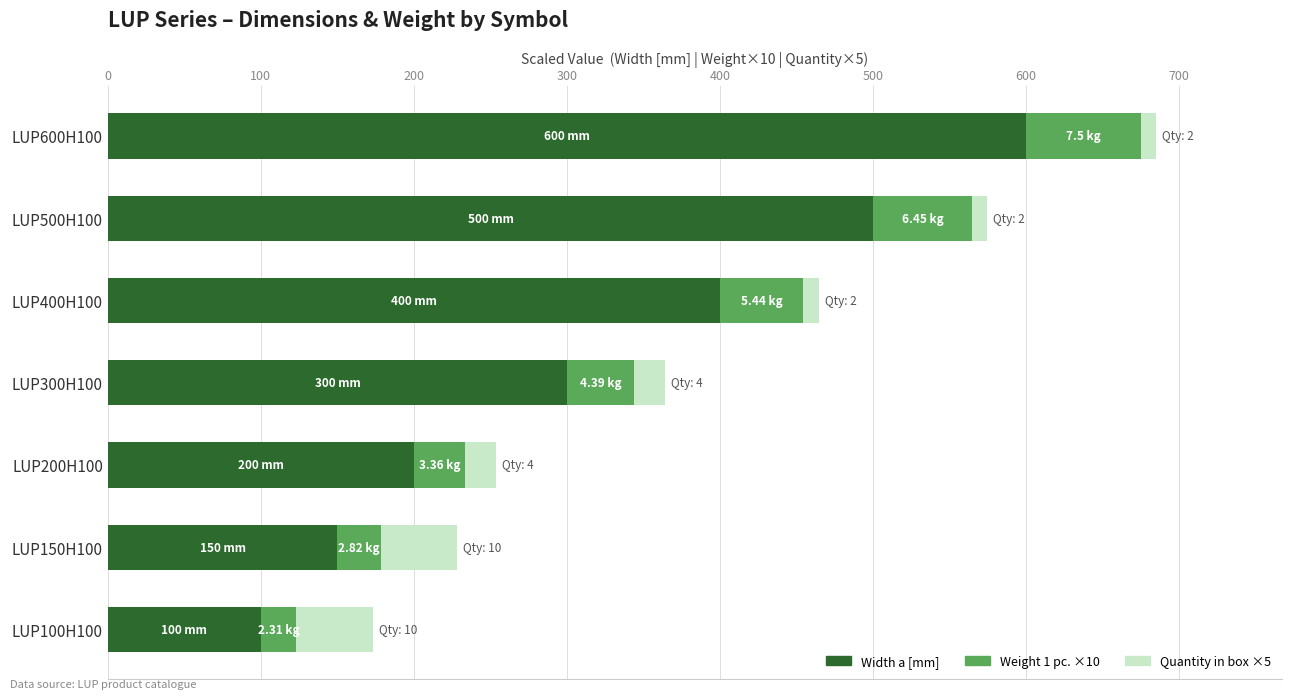

What is the sum of all Width a [mm] values?

2250.0